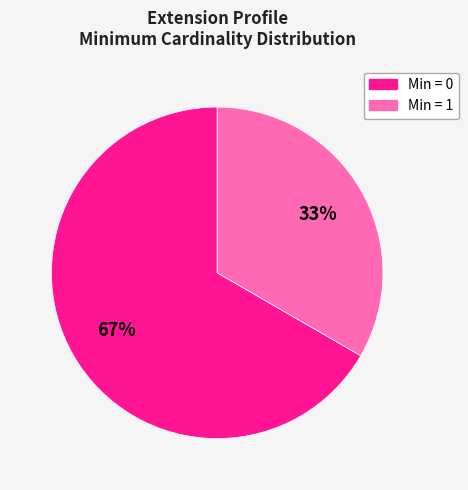

To the nearest percent, what is the average slice percentage?

50%